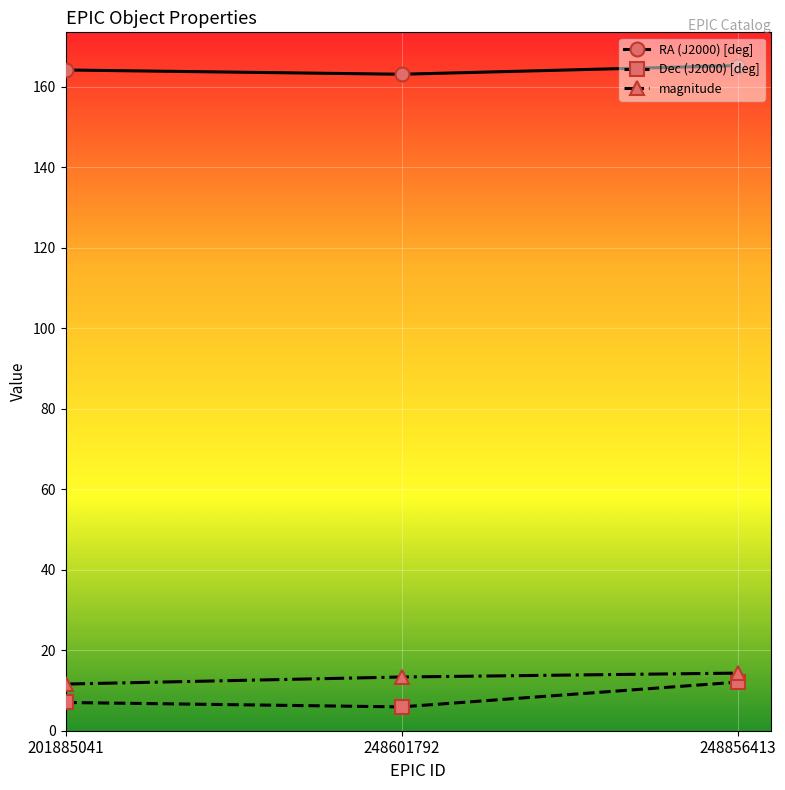

The value of RA (J2000) [deg] at 248601792 is 163.1. True or false?

True